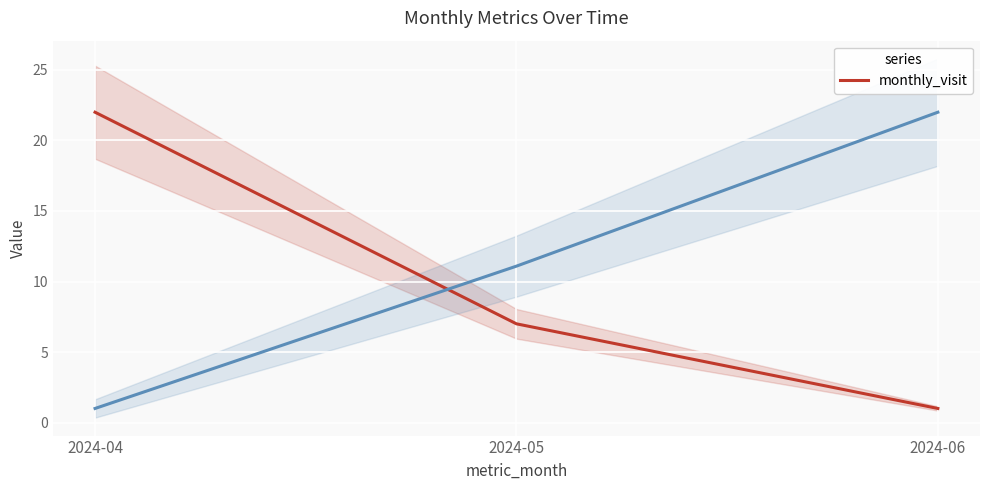

Read the value at 2024-05.

7